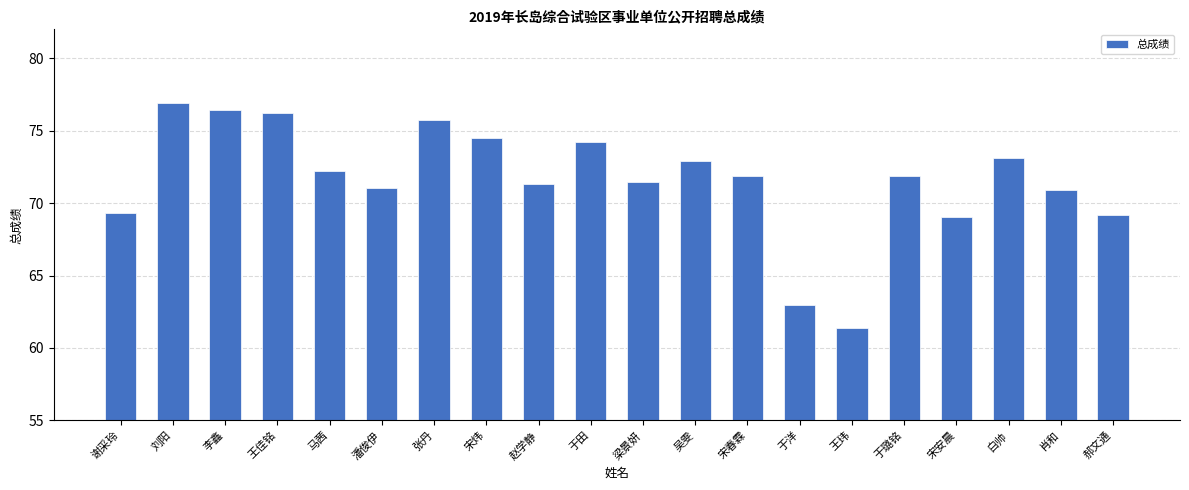

At which label does the data first exceed 71?

刘阳